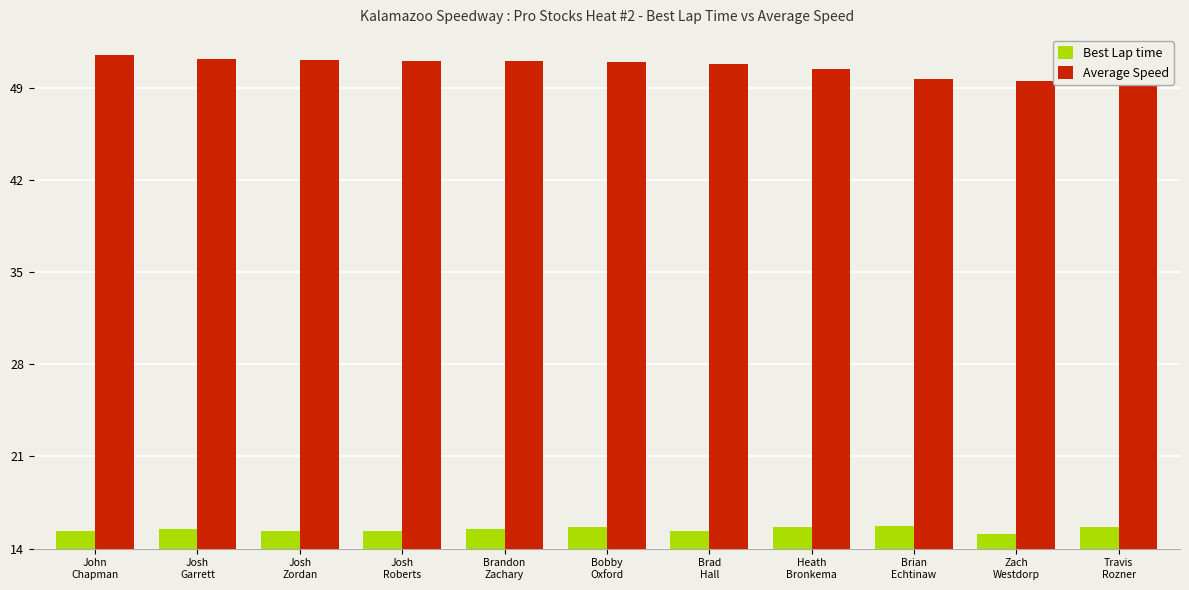

Which series has the largest range (max minus min)?

Average Speed